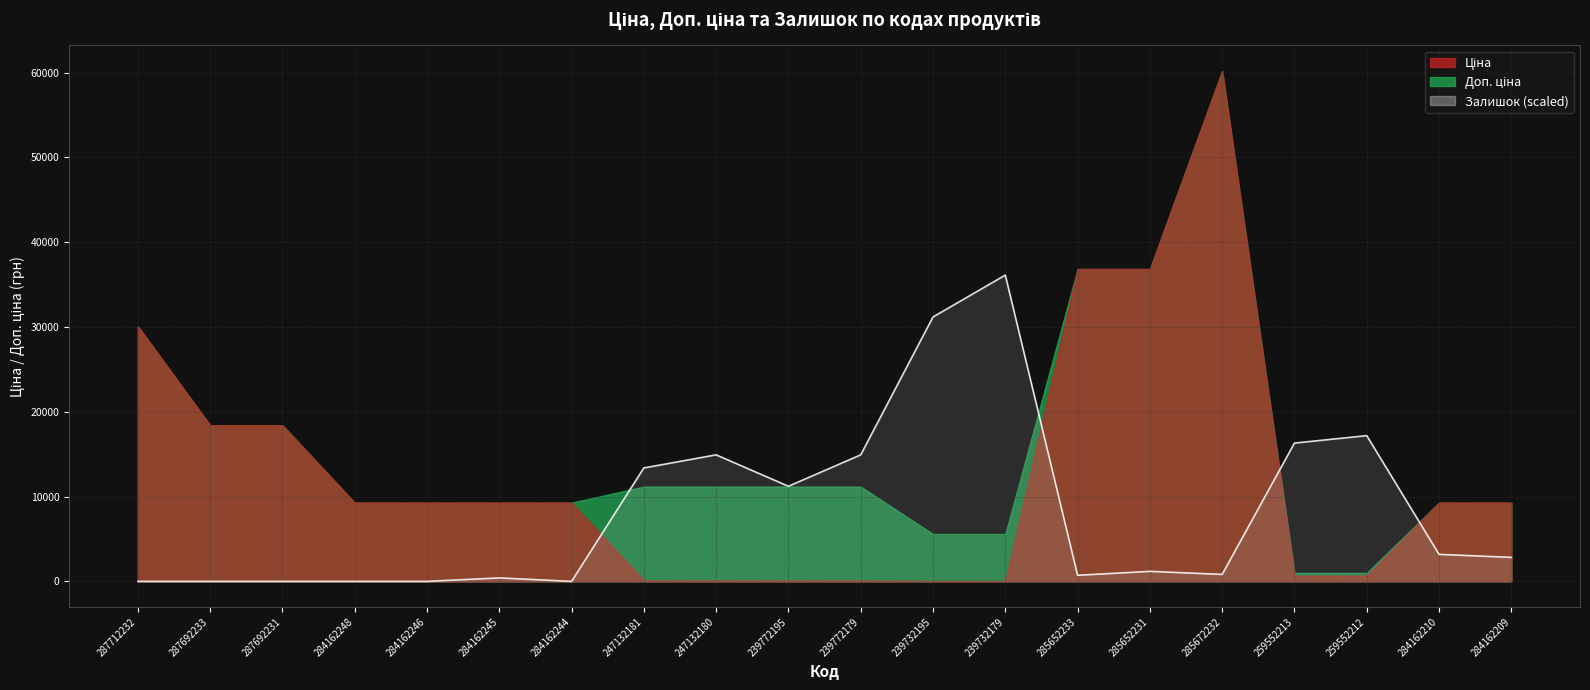

True or false: there are more than 0 points higher than both neighbors.

True